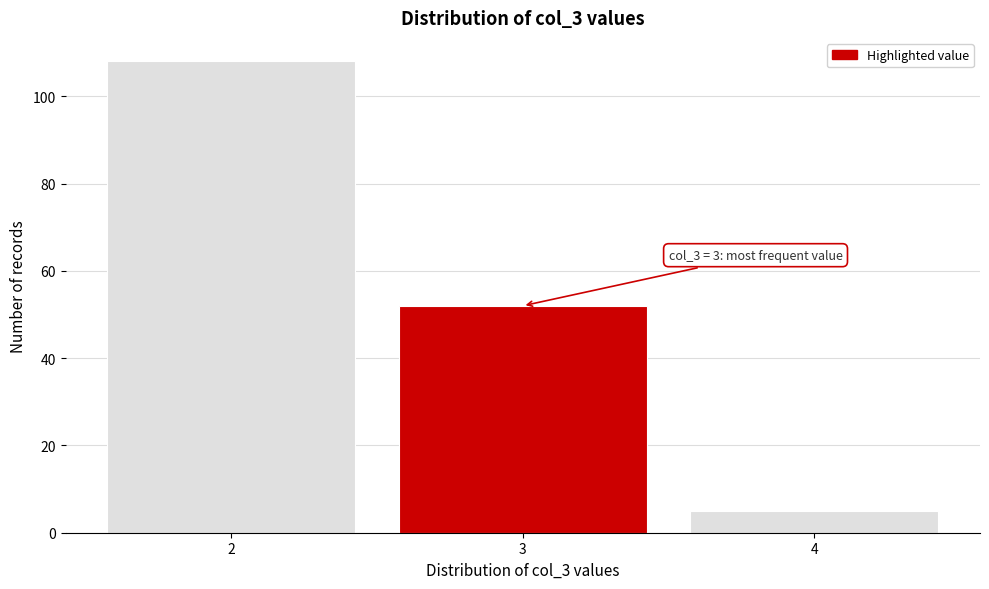

Reading left to right, extract all data points from this chart.

2=108	3=52	4=5